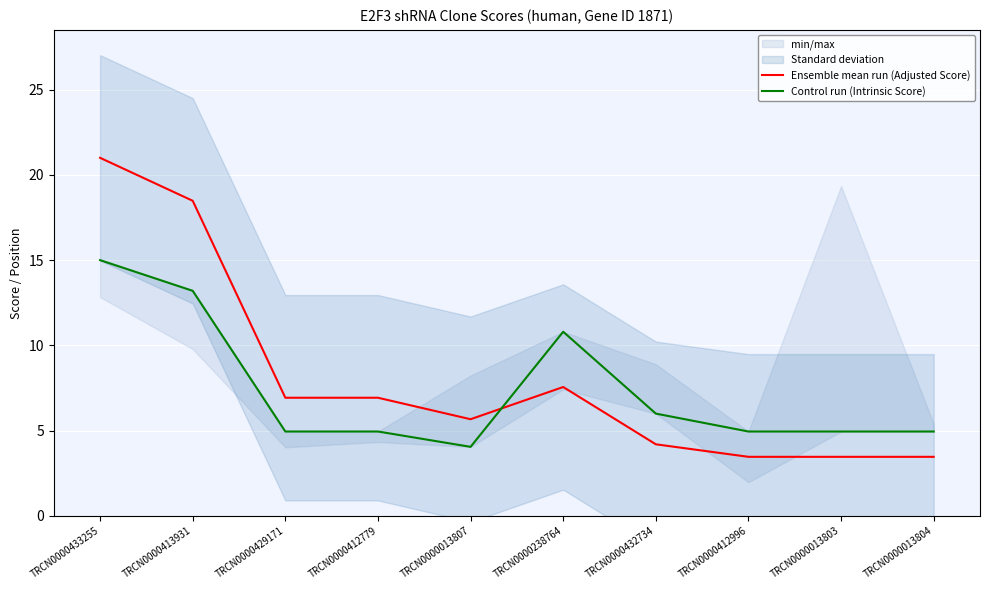

Rank the series at TRCN0000433255 from highest to lowest value.

Ensemble mean run (Adjusted Score), Control run (Intrinsic Score)